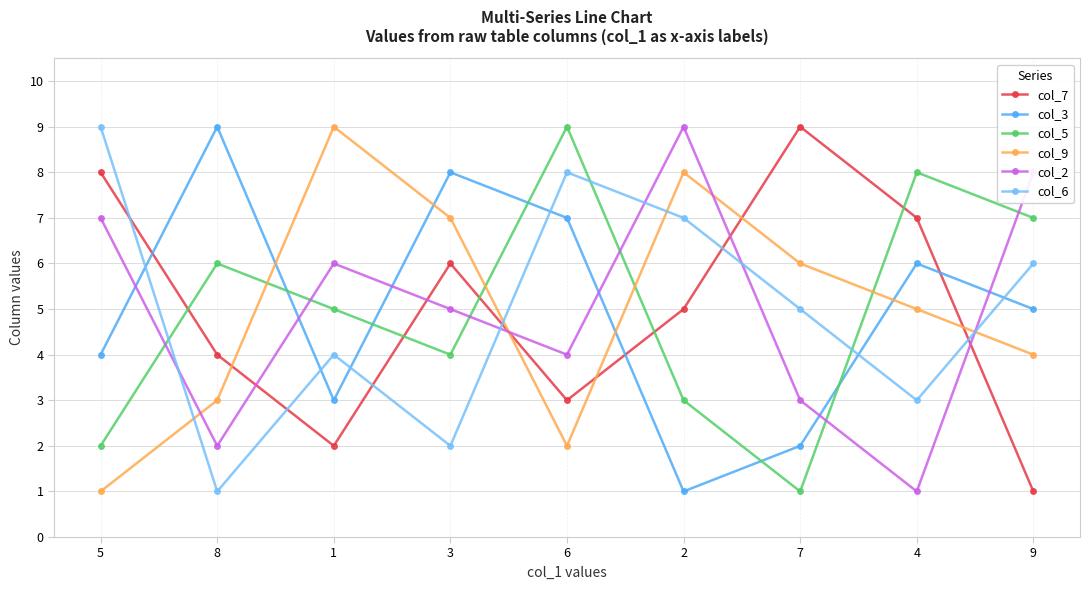

What is the value of the col_6 point at the 2nd from the left?

1